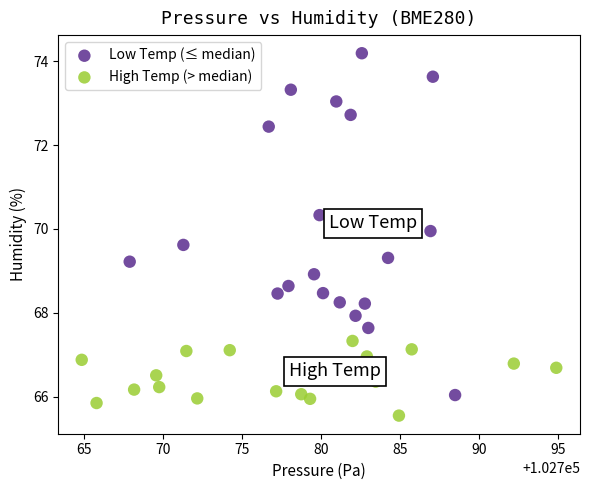

Which series contains the highest Y value?

Low Temp (≤ median)